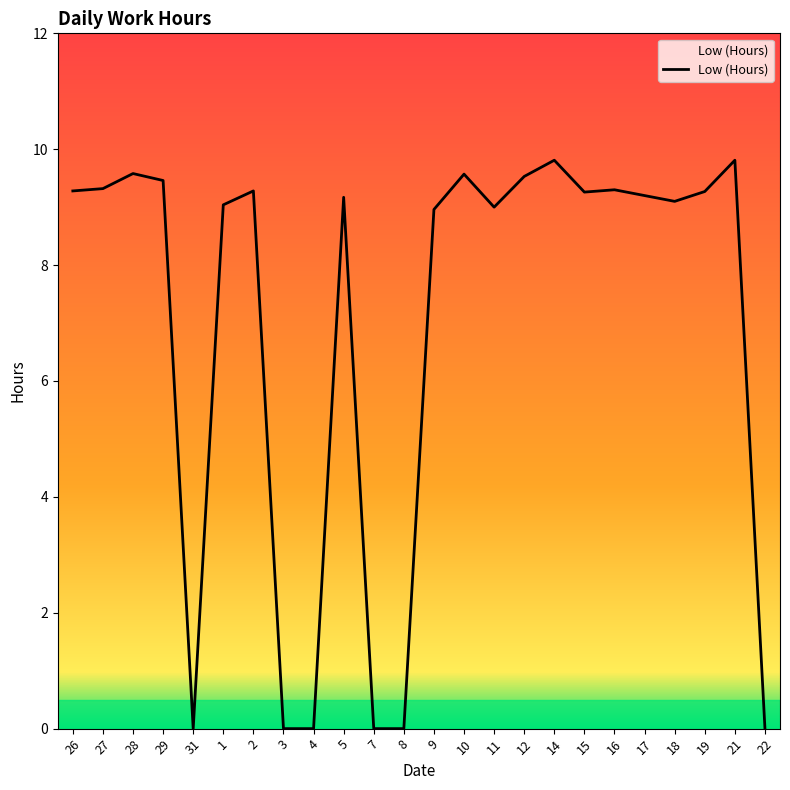

What position from the left is 31?

5